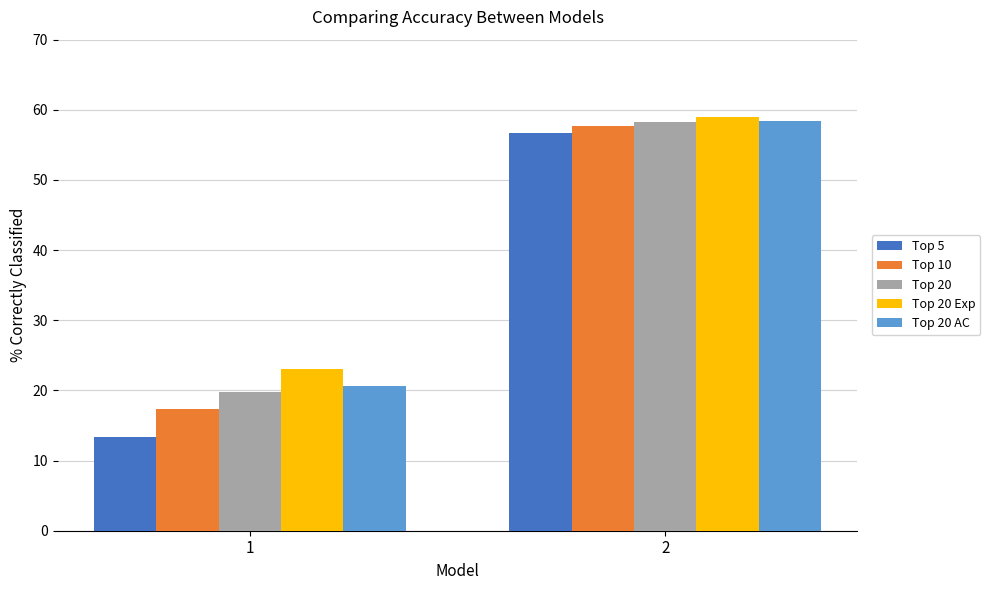

Rank the categories by Top 20 AC value from highest to lowest.

2, 1